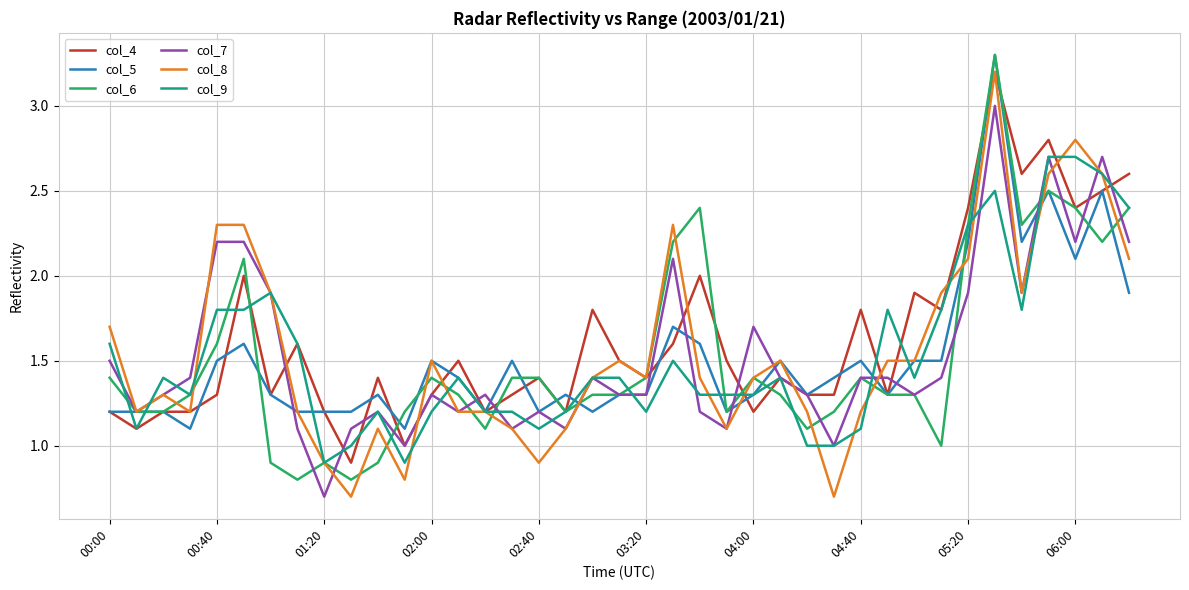

What is the lowest value of the col_7 series?

0.7